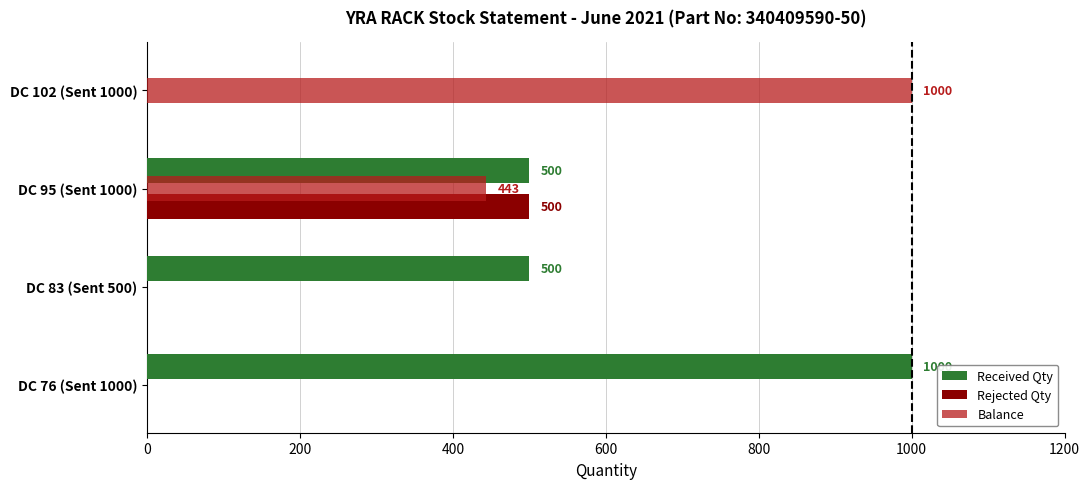

What is the sum of all Balance values?

1443